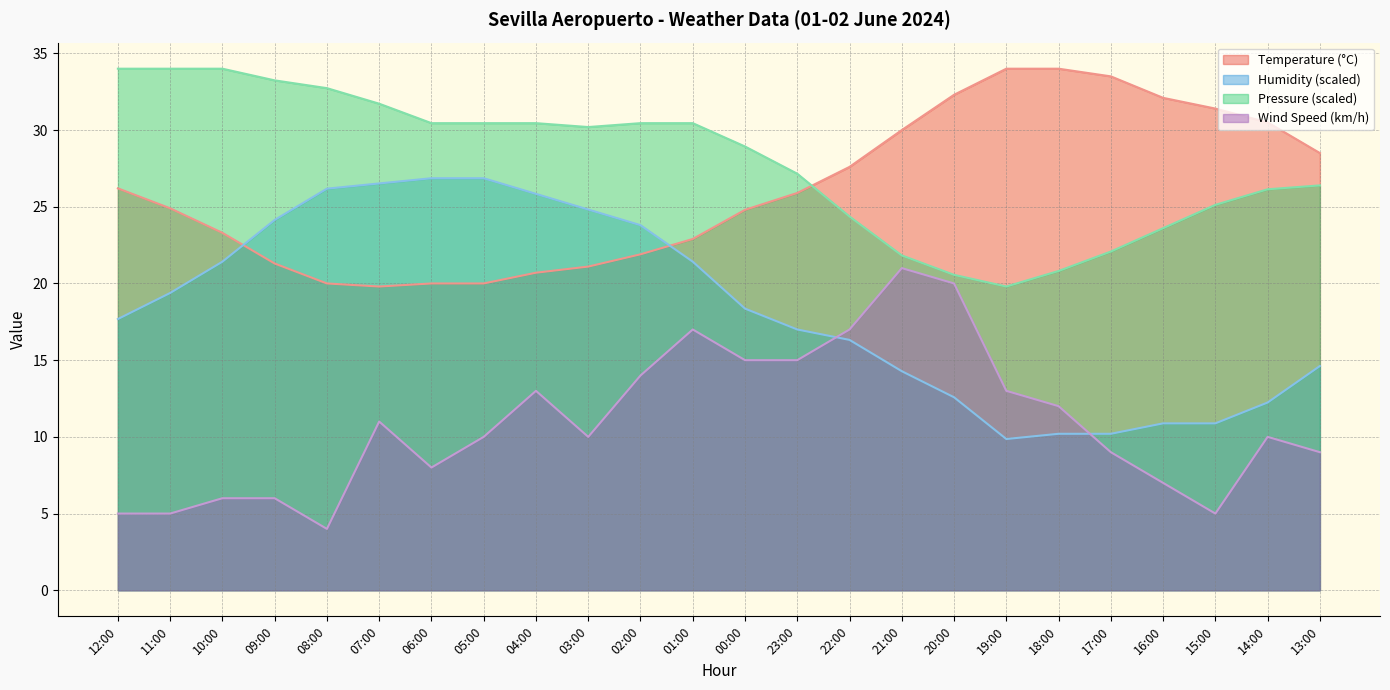

How many interior local valleys does the Temperature (°C) series have?

1